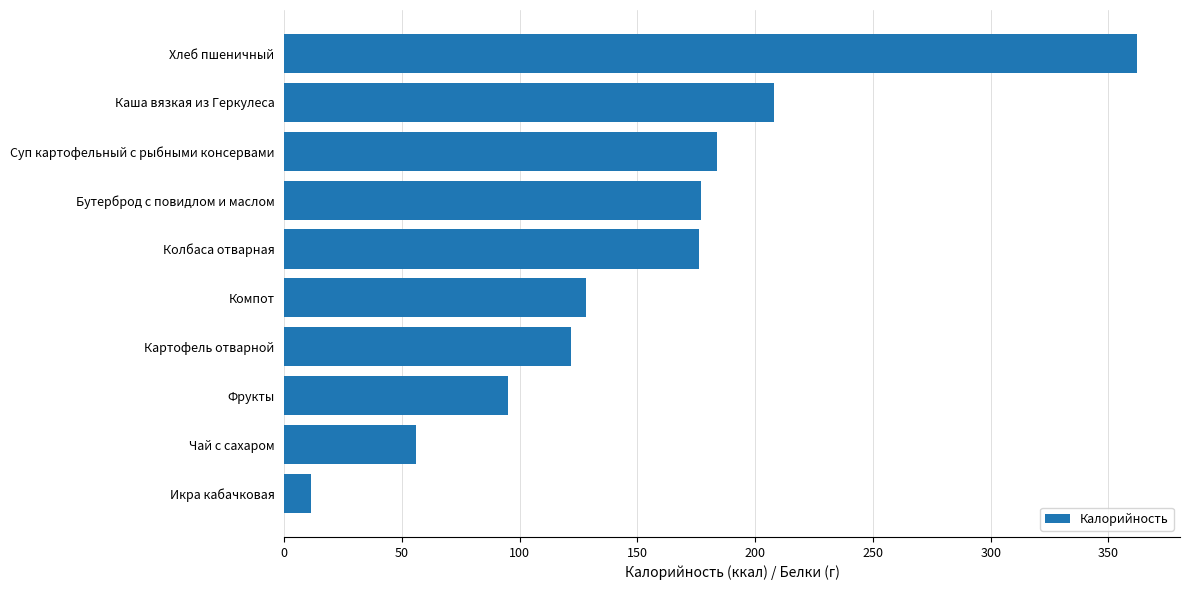

What value does the data have at Бутерброд с повидлом и маслом?

177.0